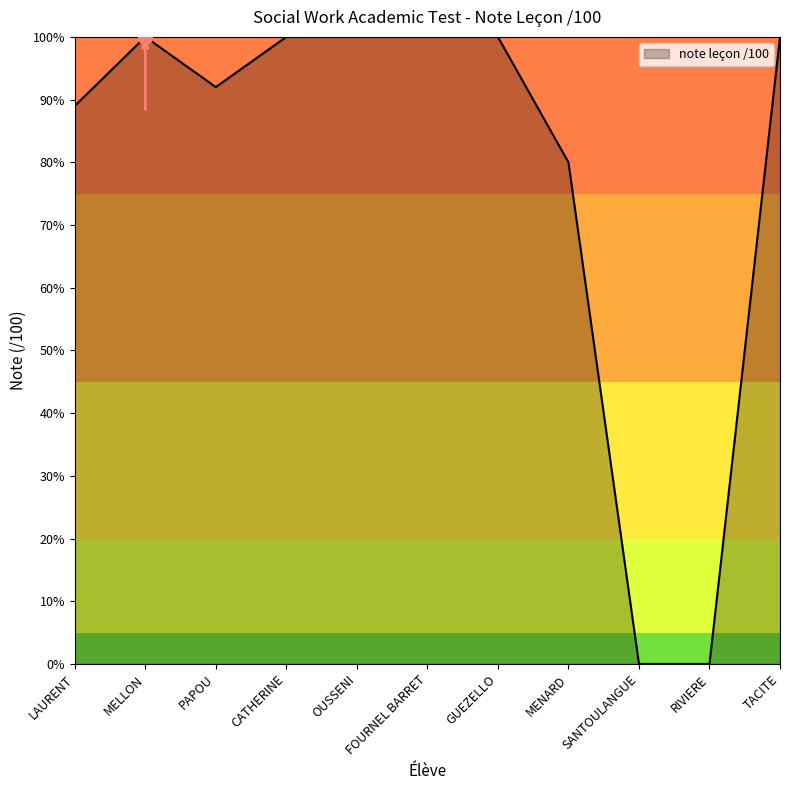

Between CATHERINE and MENARD, which is larger?

CATHERINE